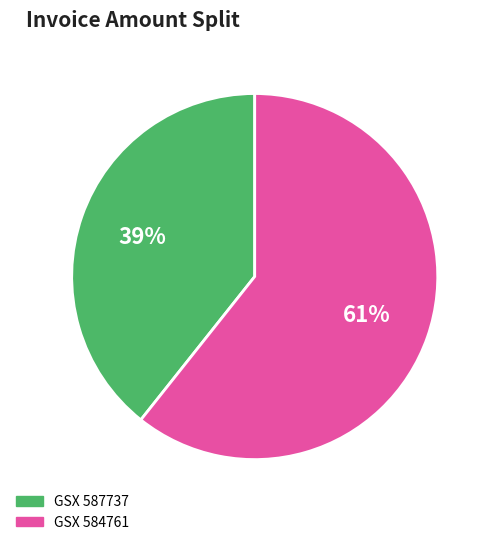

The GSX 587737 slice represents 34% of the pie. True or false?

False